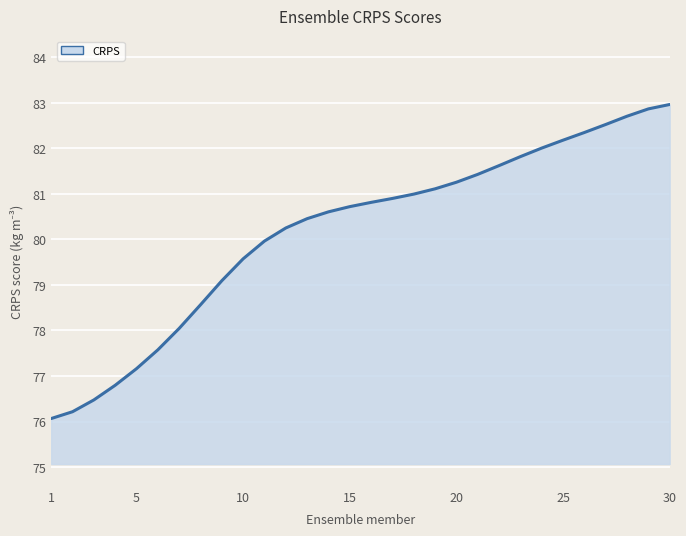

What is the maximum value shown in the chart?

83.0